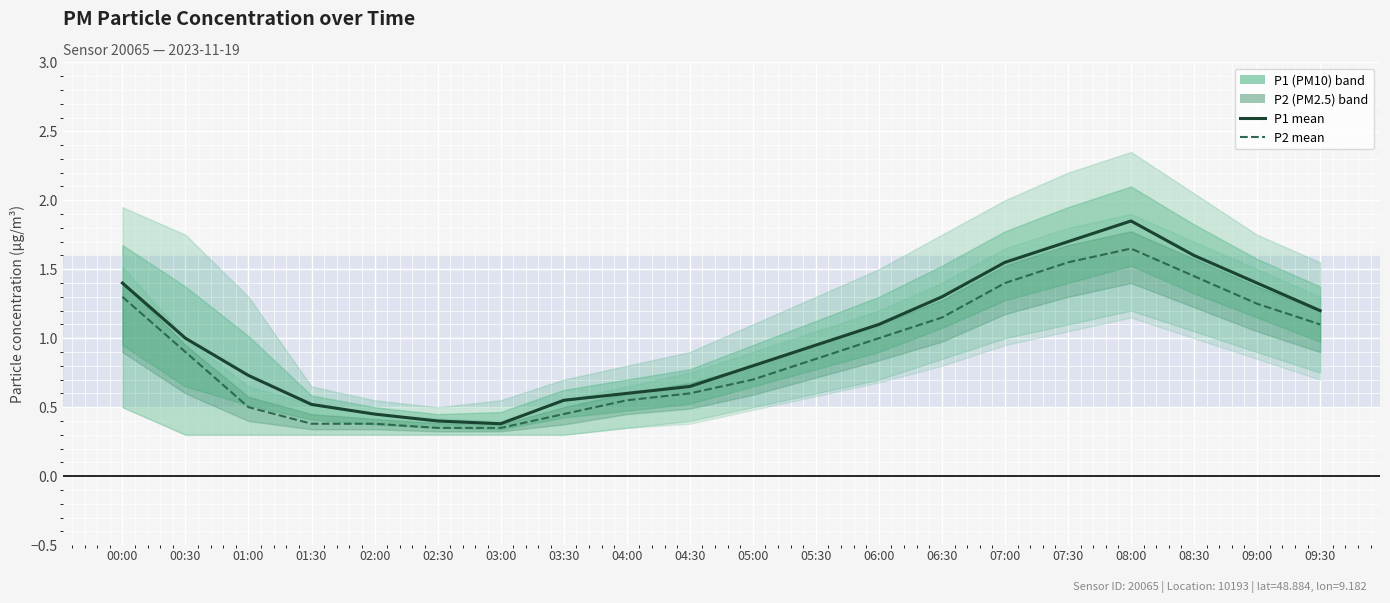

List the series in order of their overall mean, highest first.

P1 mean, P2 mean